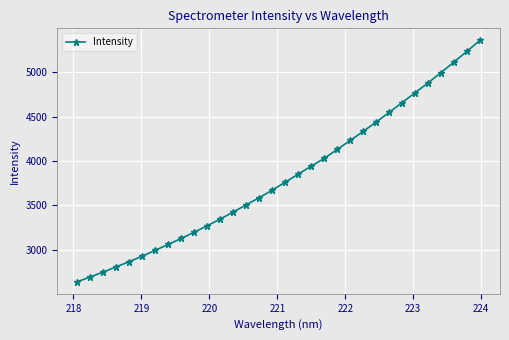

What is the difference between the maximum and minimum values?

2725.6